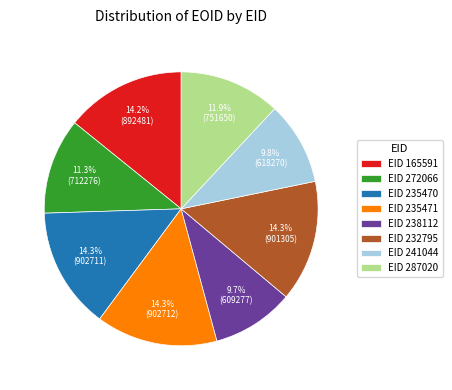

Combined, do EID 232795 and EID 235470 account for over 50%?

No